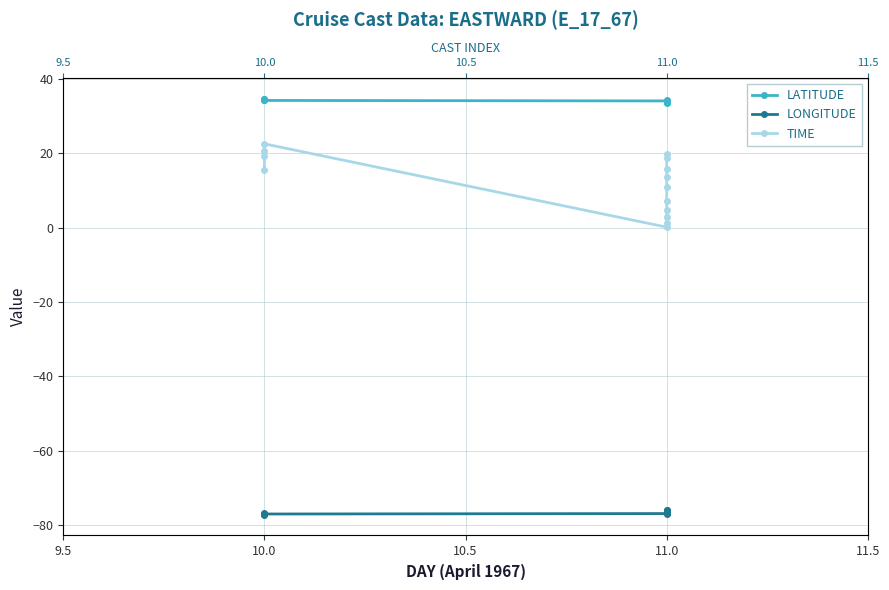

What is the value of the LATITUDE point at the 12th from the left?

33.9